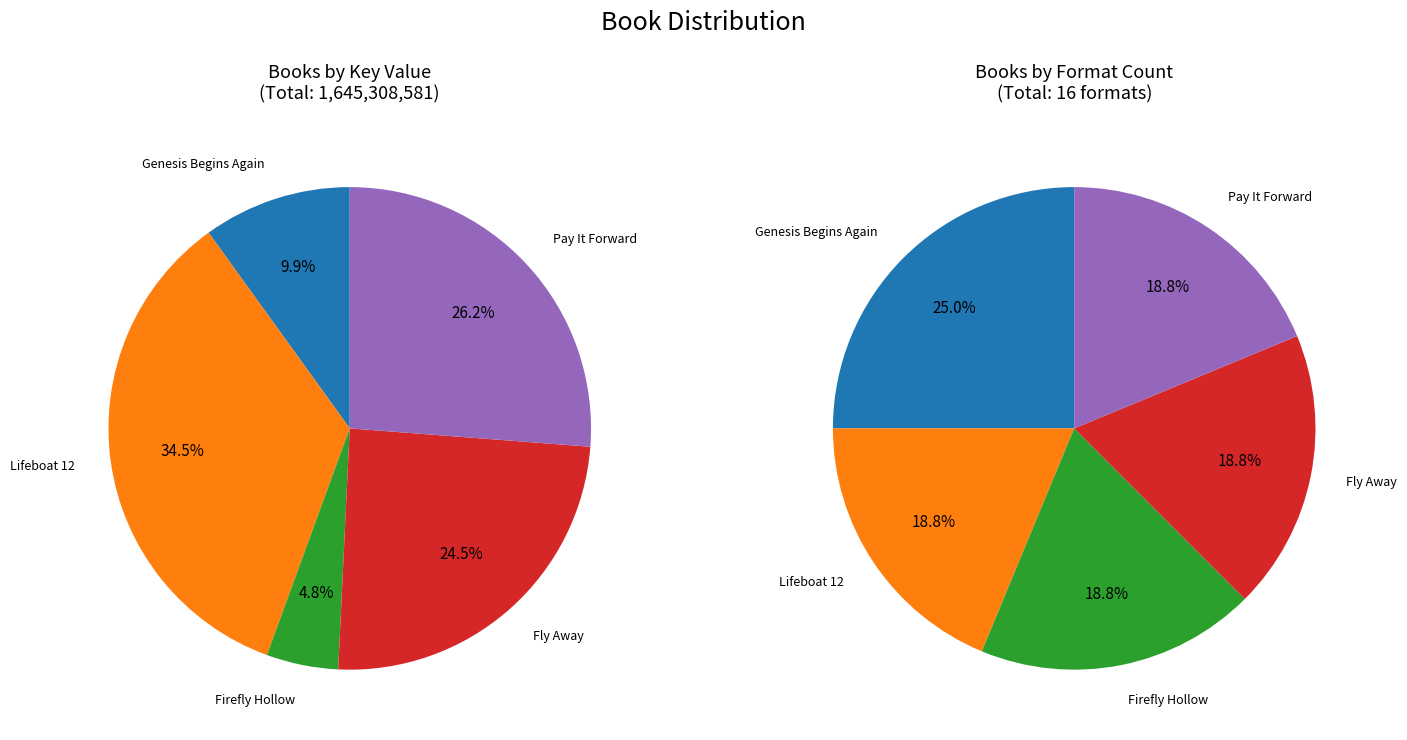

How much of the chart is everything except Fly Away?

75.5%